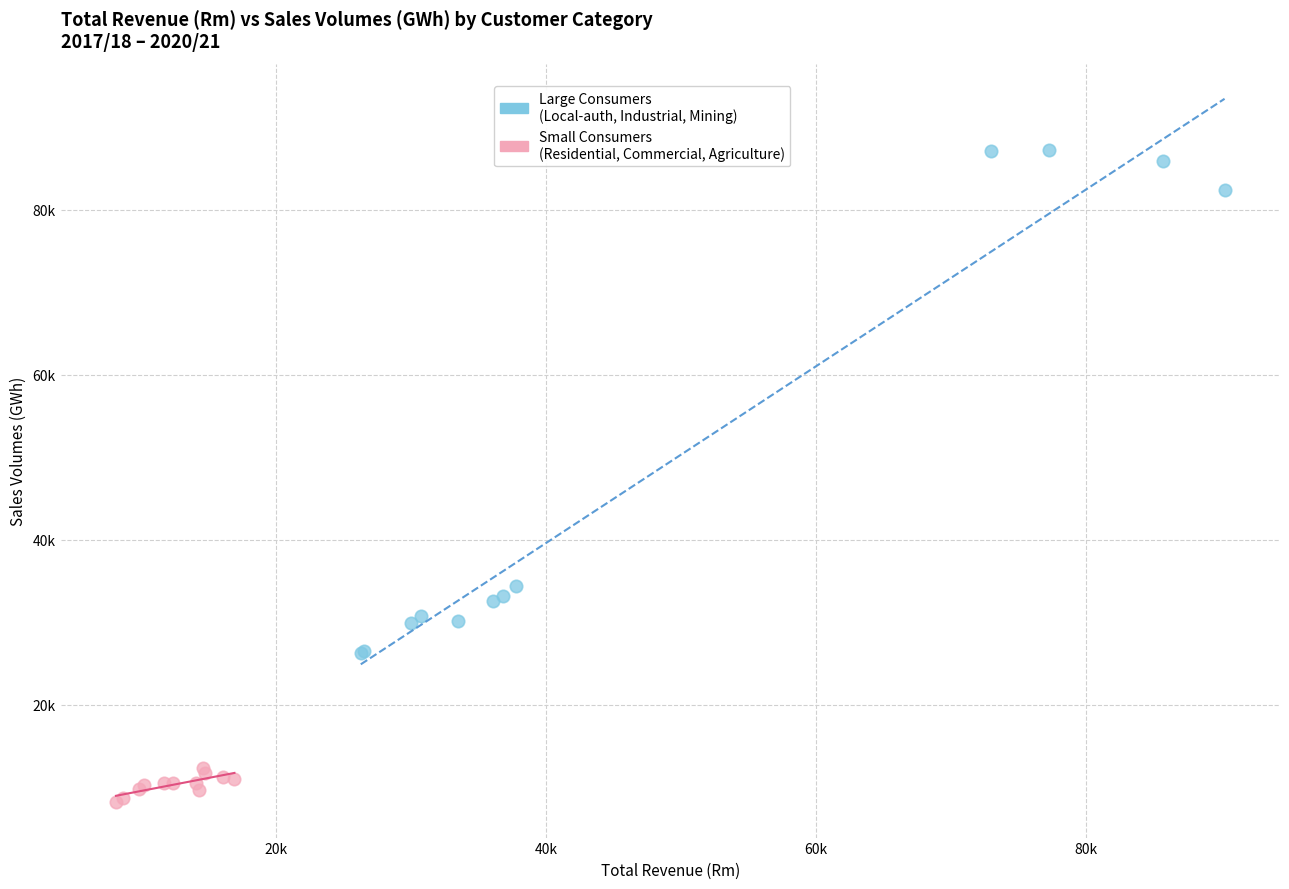

What are all the series names shown in the legend?

Large Consumers (Local-auth, Industrial, Mining), Small Consumers (Residential, Commercial, Agriculture)